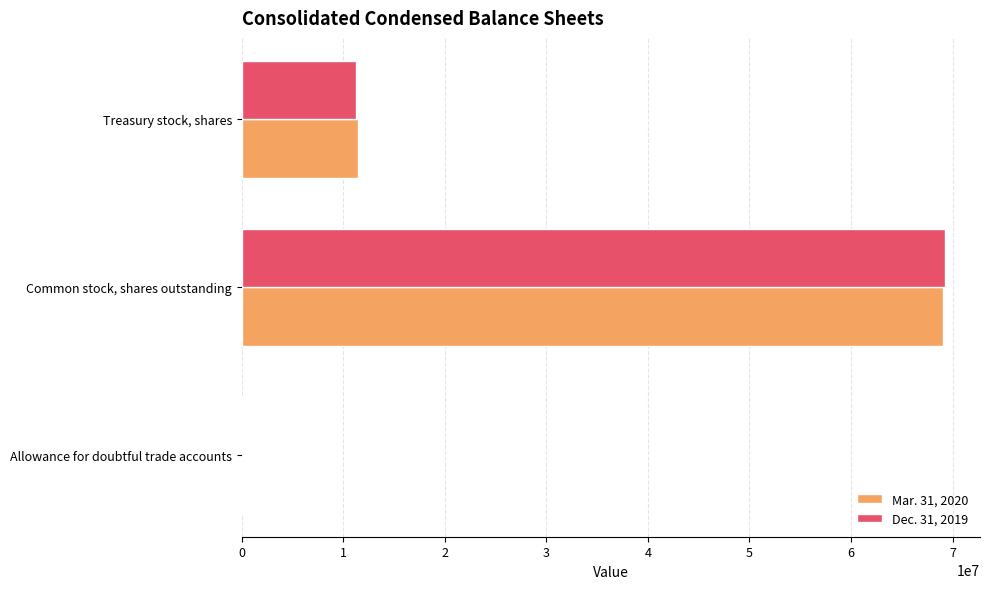

True or false: Dec. 31, 2019 has a value of 16262873 at Treasury stock, shares.

False